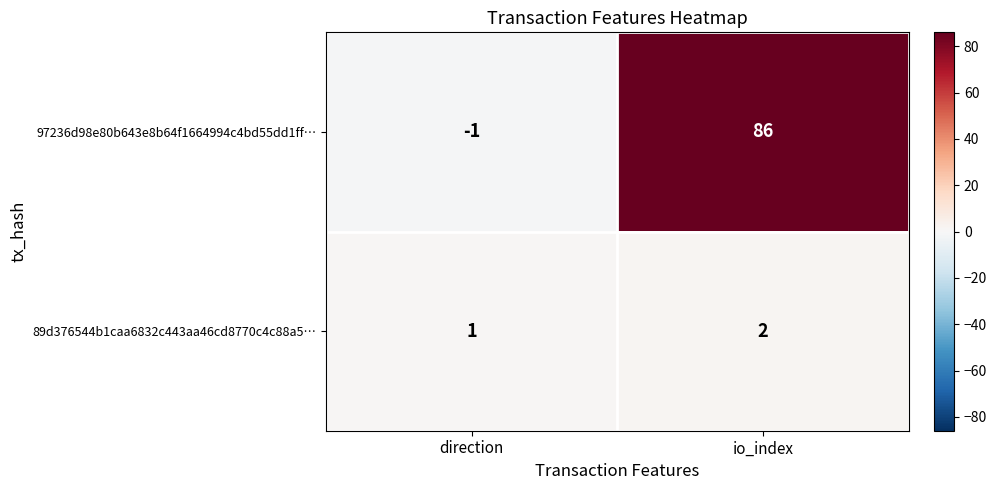

Read the 97236d98e80b643e8b64f1664994c4bd55dd1ff… value at io_index.

86